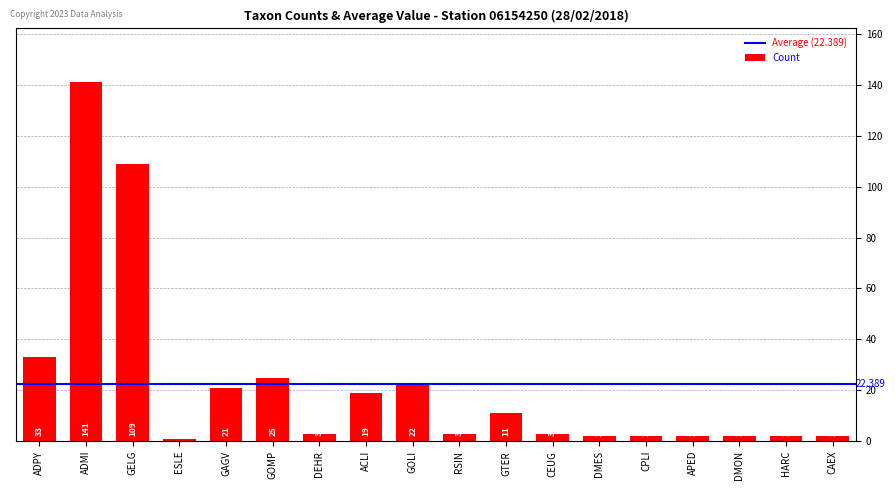

What is the label of the 13th bar from the right?

GOMP